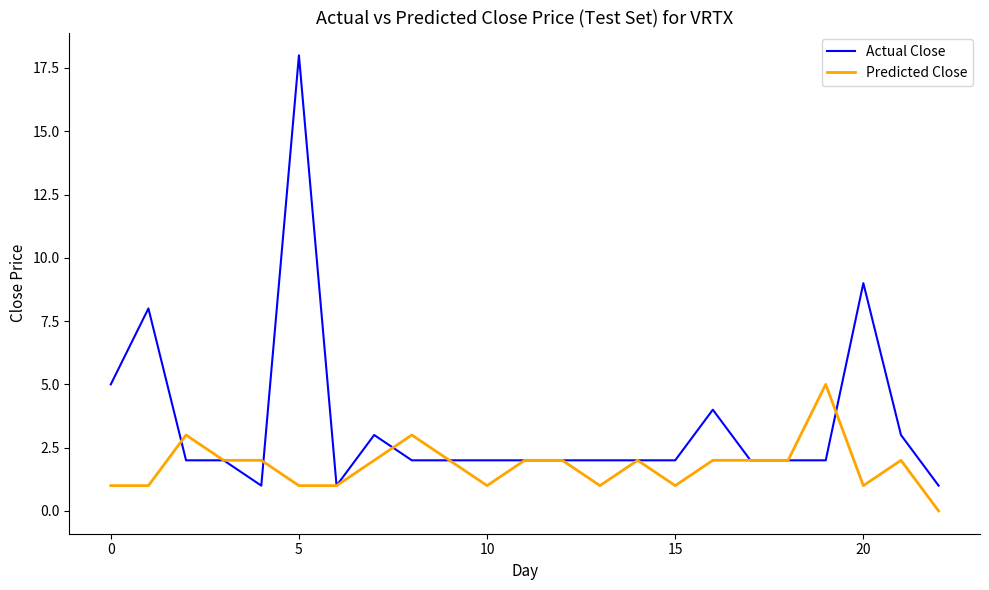

List the series in order of their overall mean, lowest first.

Predicted Close, Actual Close